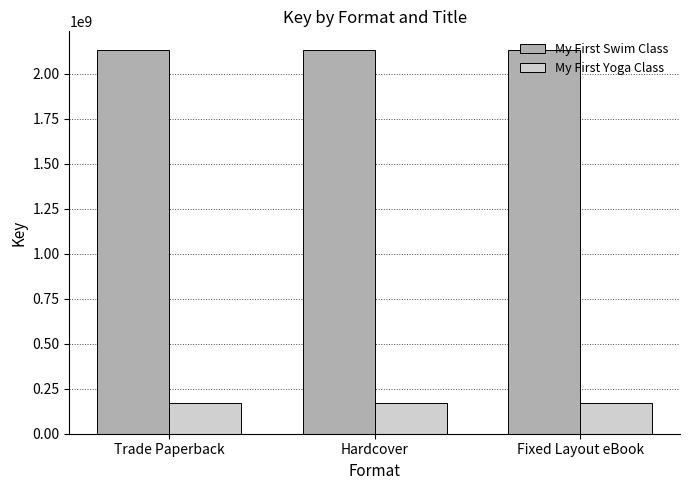

What is the minimum value for My First Swim Class?

2129727726